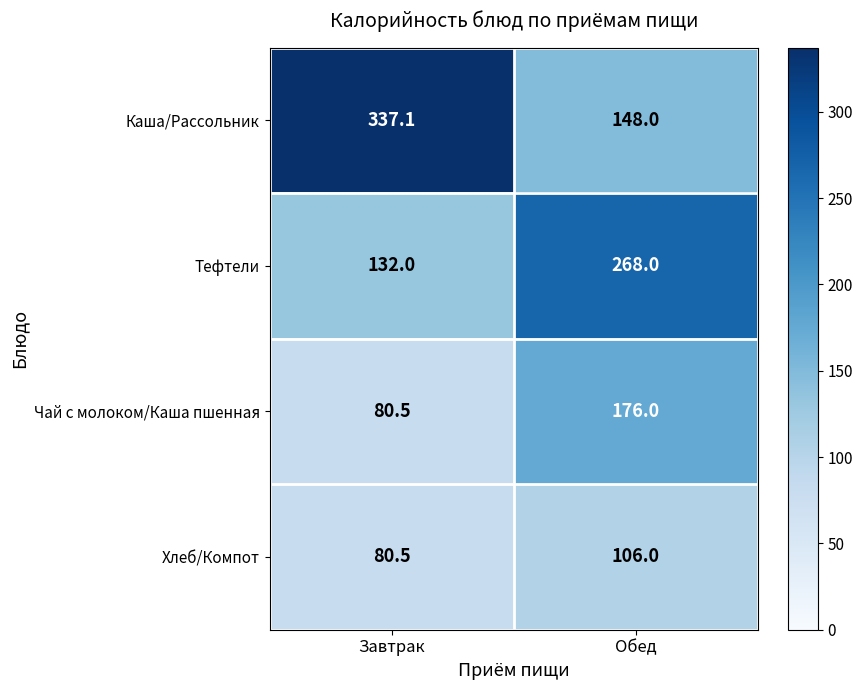

At which category does the chart reach its minimum across all series?

Завтрак